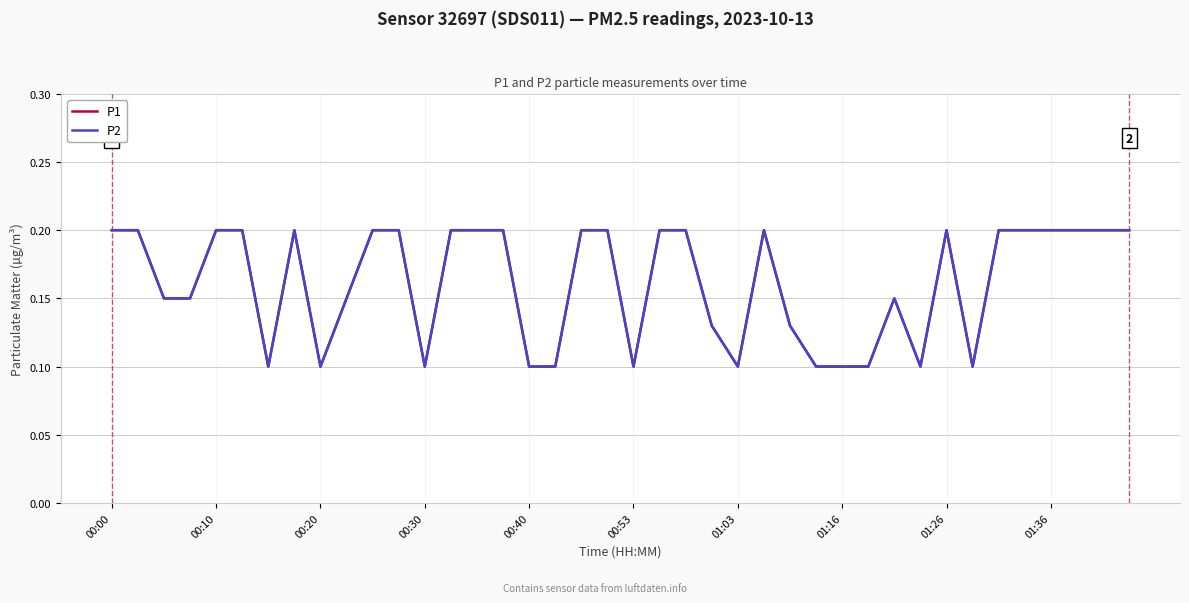

True or false: P2 and P1 cross at least once.

False